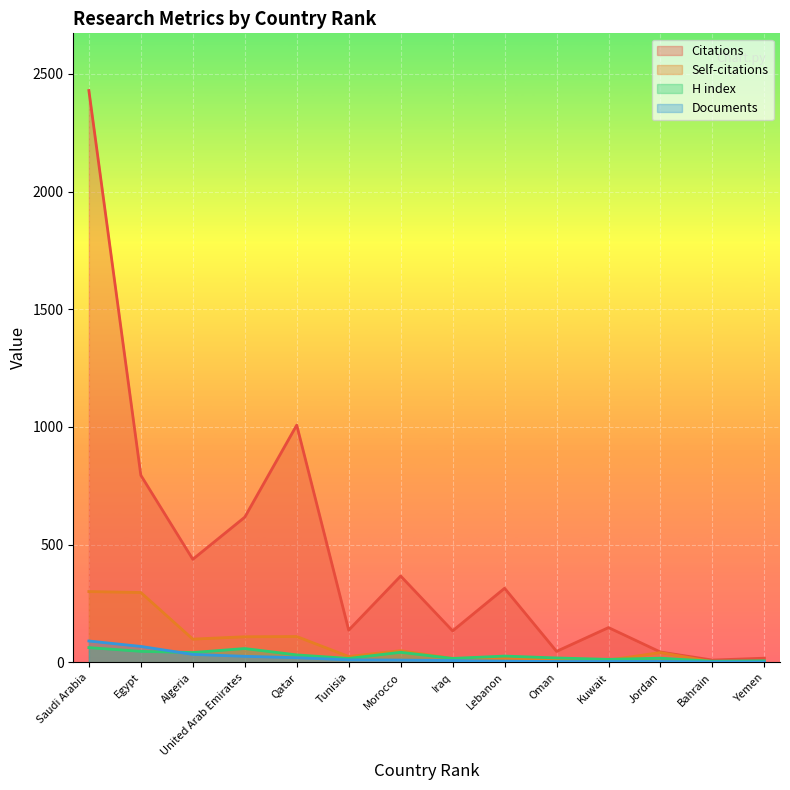

What is the highest value of the Citations series?

2429